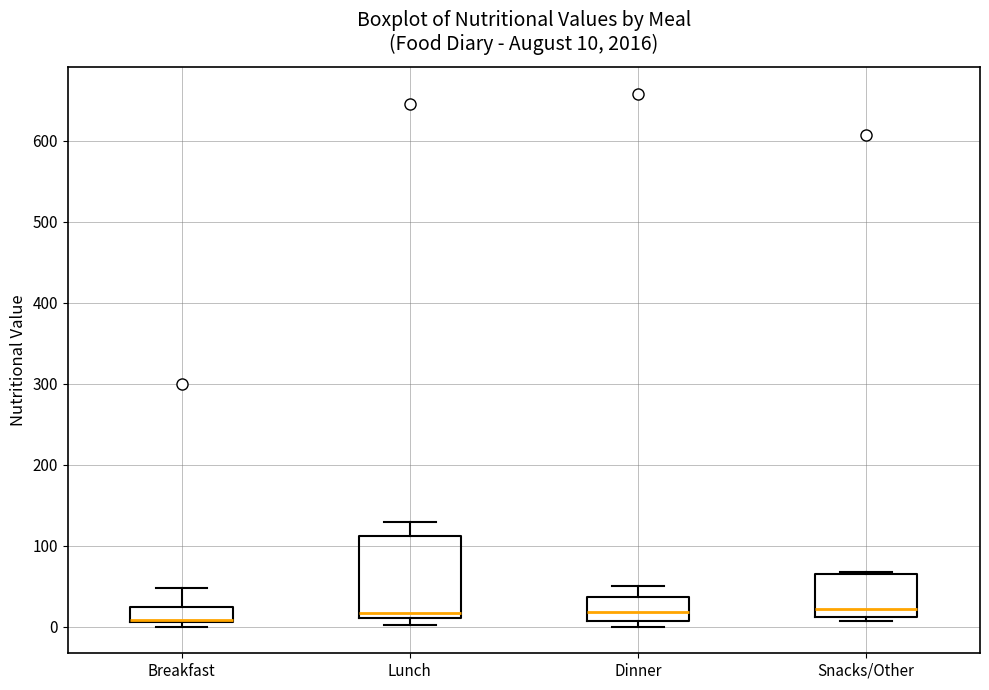

Which box is the tallest, from its lower edge to its upper edge?

Lunch